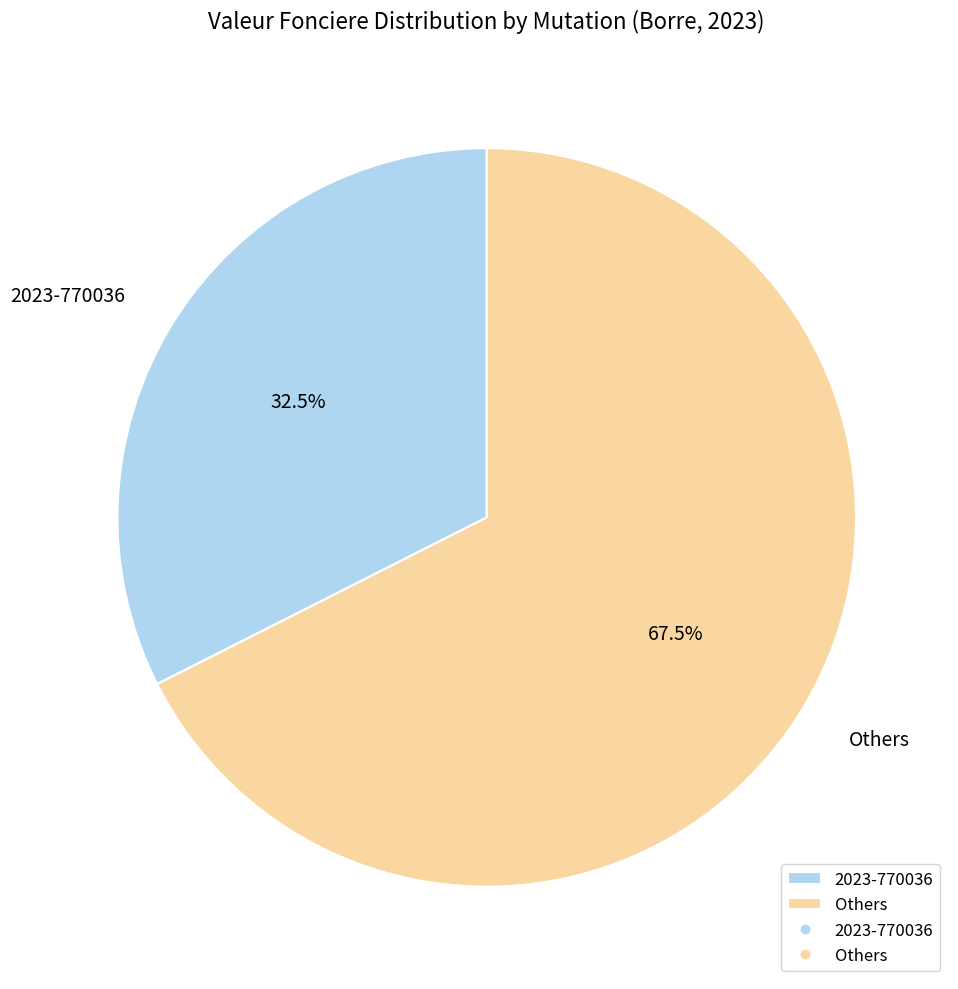

Rank the categories by value from highest to lowest.

Others, 2023-770036